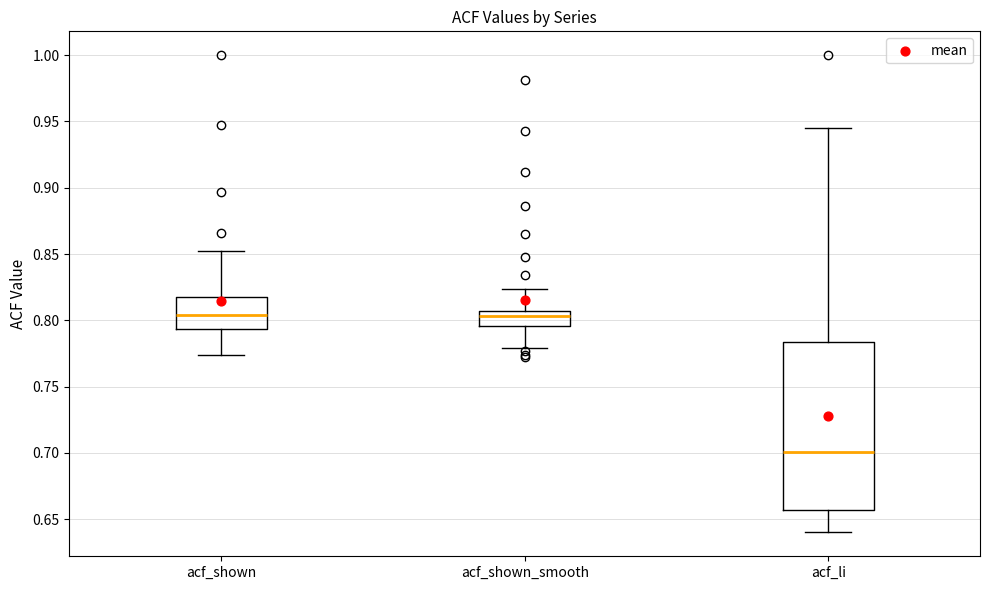

Reading left to right, transcribe this box plot: for each box, give where its median line is, the range the box spans, and where its two whiskers end, as read against the y-axis. The values are not printed on the chart, so give them approximately, as read against the axis.

acf_shown: median 0.805, box 0.795 to 0.815, whiskers 0.775 to 0.850
acf_shown_smooth: median 0.805 (just below the box's upper edge), box 0.795 to 0.805, whiskers 0.780 to 0.825
acf_li: median 0.700, box 0.655 to 0.785, whiskers 0.640 to 0.945